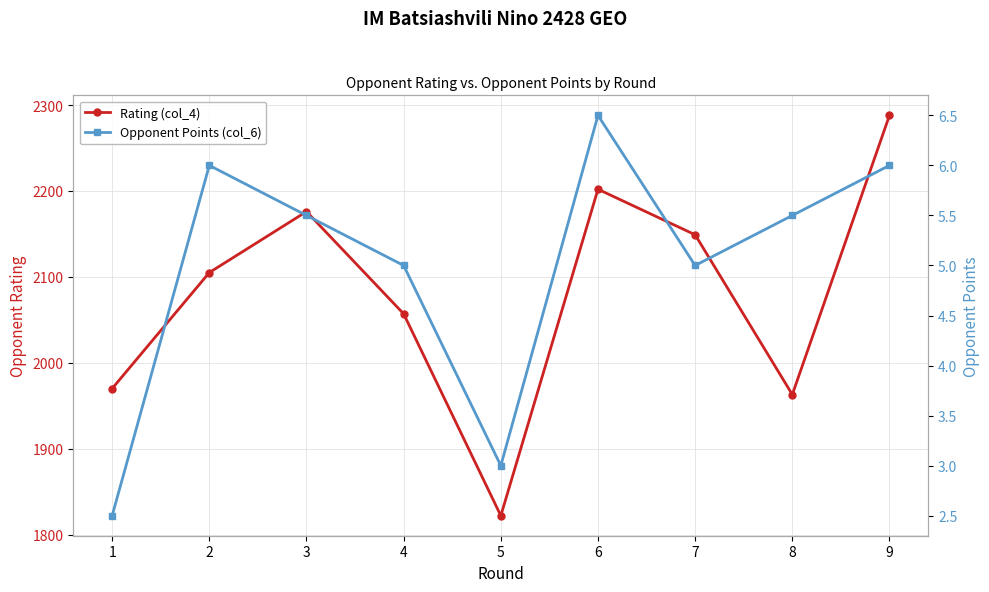

True or false: Rating (col_4) has a value of 1970.0 at 1.

True